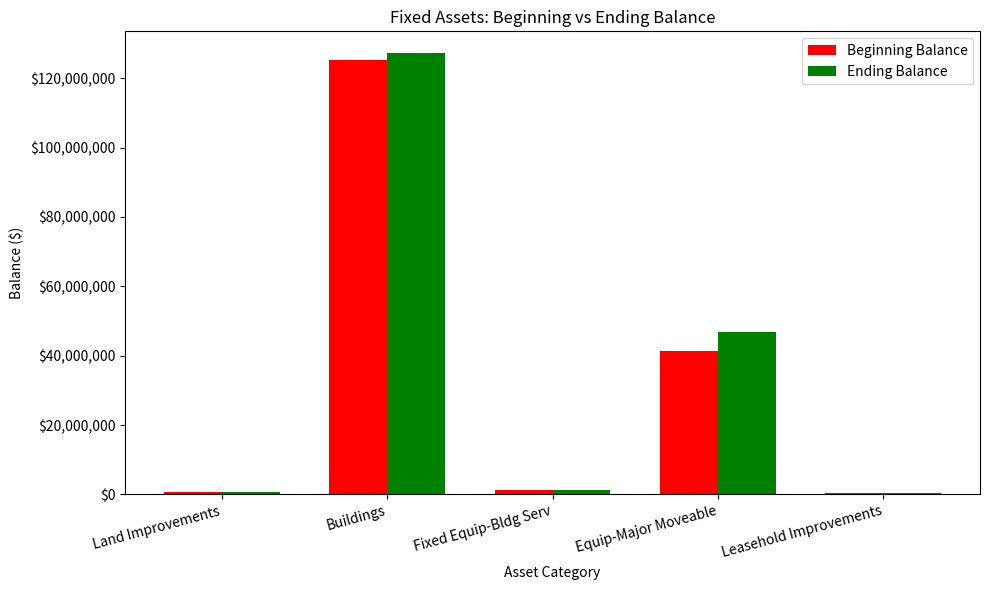

What are all the series names shown in the legend?

Beginning Balance, Ending Balance